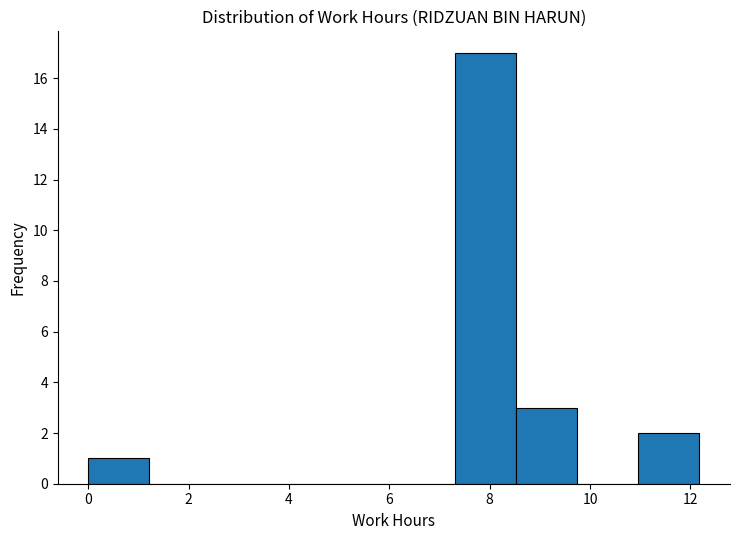

Reading left to right, list every bar in this chart as the range it spans on the x-axis followed by its height. Neither the bar edges nor the heights are printed on the chart, so give them approximately, as read against the axes.

0.0 to 1.2: 1
1.2 to 2.4: 0
2.4 to 3.6: 0
3.6 to 4.8: 0
4.8 to 6.0: 0
6.0 to 7.4: 0
7.4 to 8.6: 17
8.6 to 9.8: 3
9.8 to 11.0: 0
11.0 to 12.2: 2